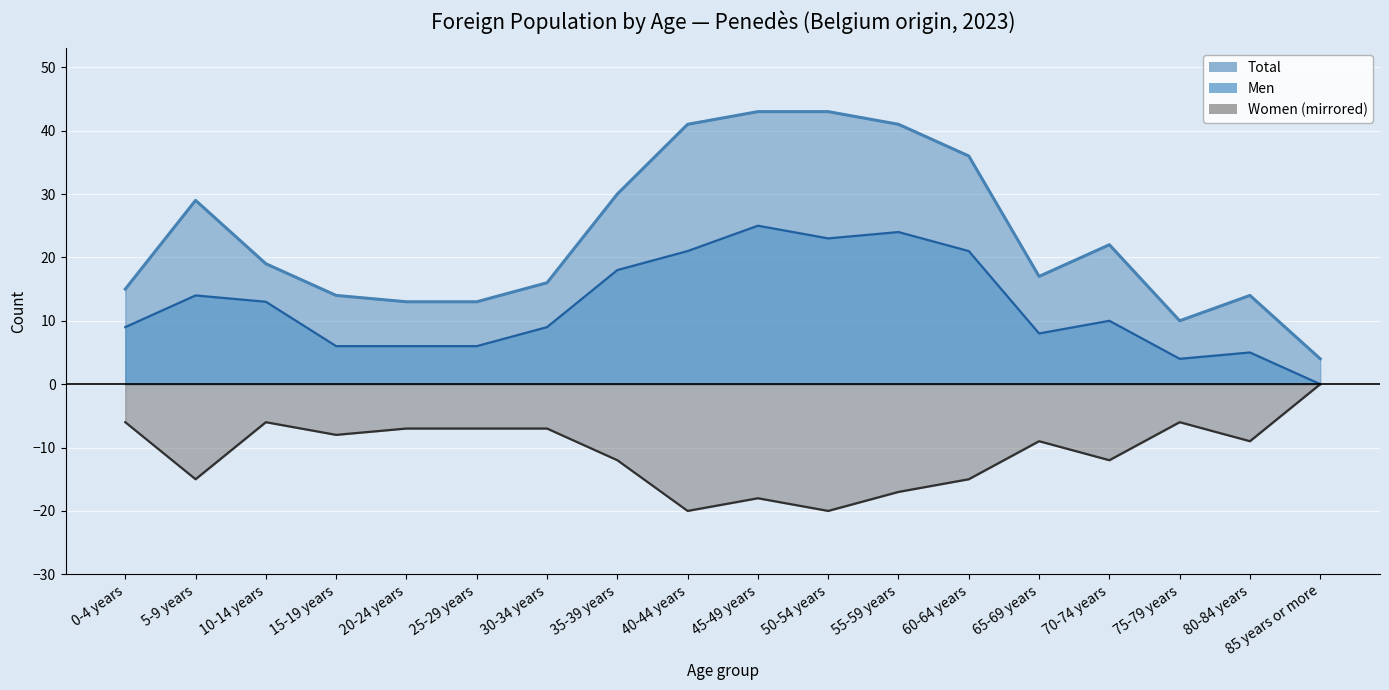

What is the difference between the maximum and minimum values in the Women series?

20